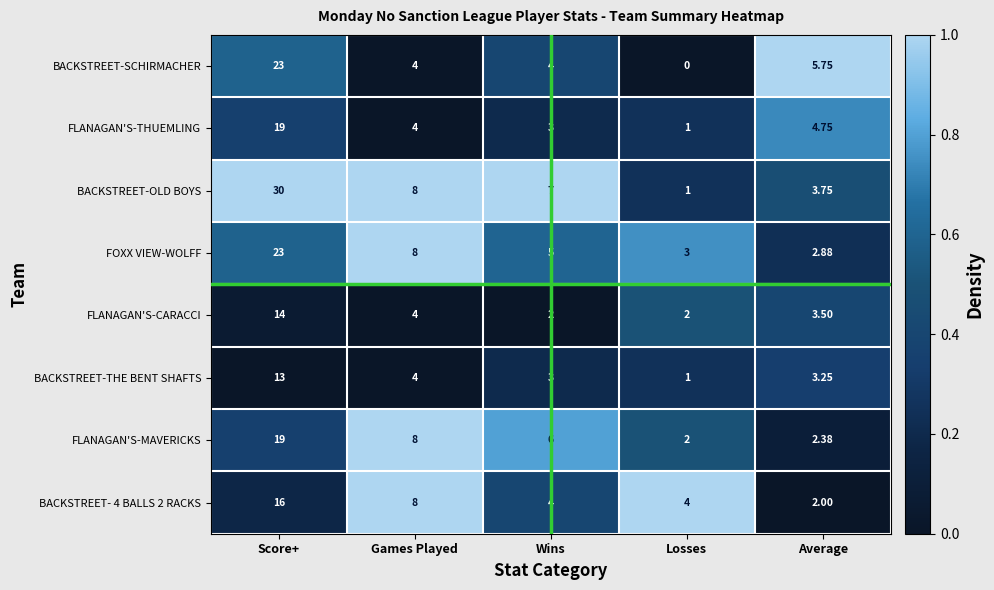

At which label does FLANAGAN'S-MAVERICKS first exceed 6?

Score+